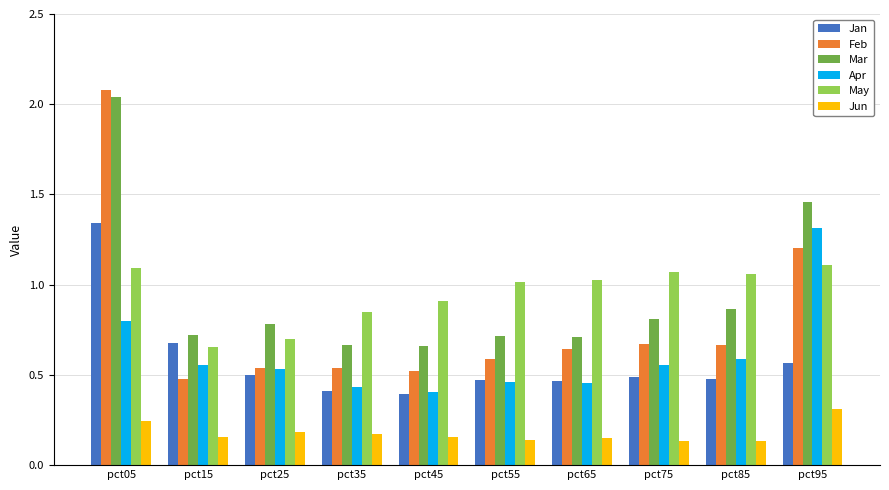

Which series has the largest range (max minus min)?

Feb